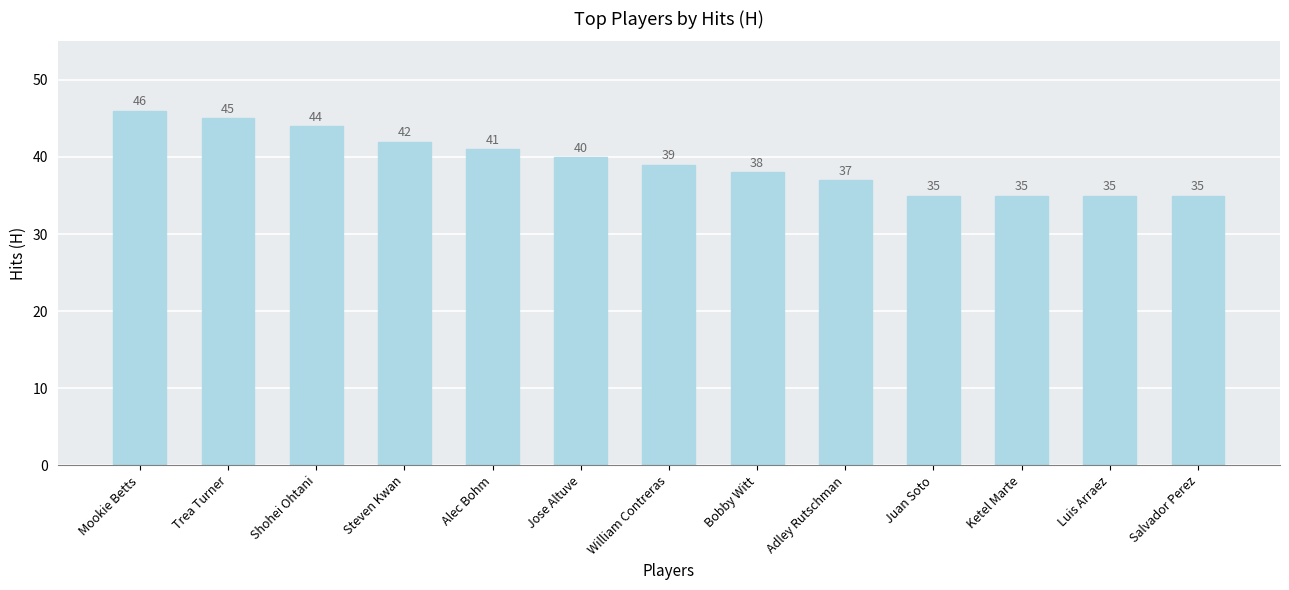

At which label is the value closest to 40?

Jose Altuve